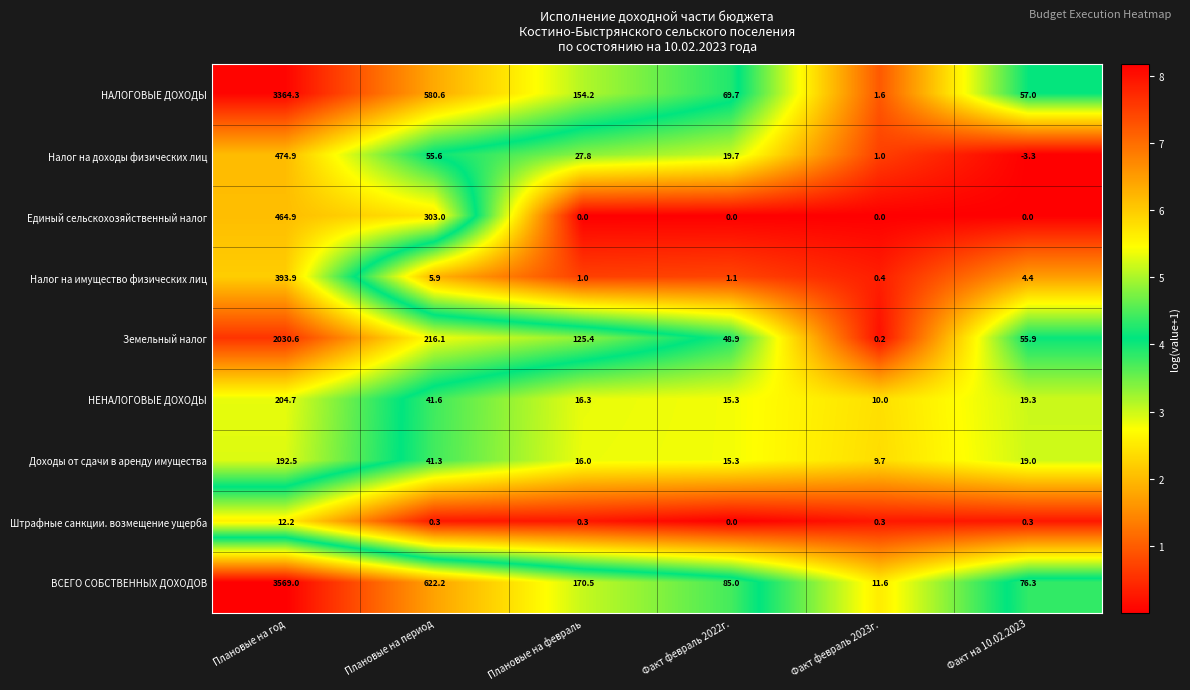

List the series in order of their peak value, lowest first.

Штрафные санкции. возмещение ущерба, Доходы от сдачи в аренду имущества, НЕНАЛОГОВЫЕ ДОХОДЫ, Налог на имущество физических лиц, Единый сельскохозяйственный налог, Налог на доходы физических лиц, Земельный налог, НАЛОГОВЫЕ ДОХОДЫ, ВСЕГО СОБСТВЕННЫХ ДОХОДОВ